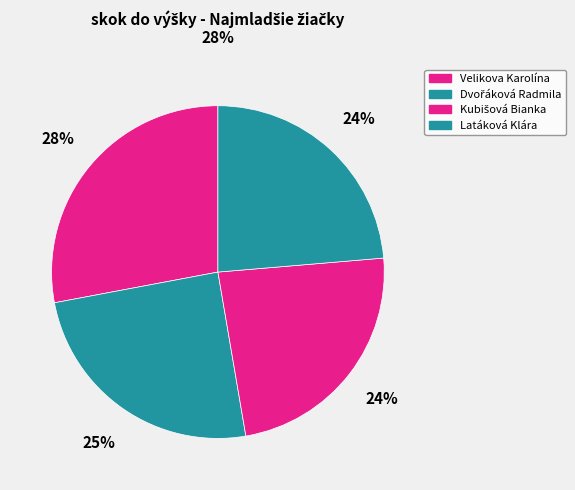

How many slices are in this pie chart?

4